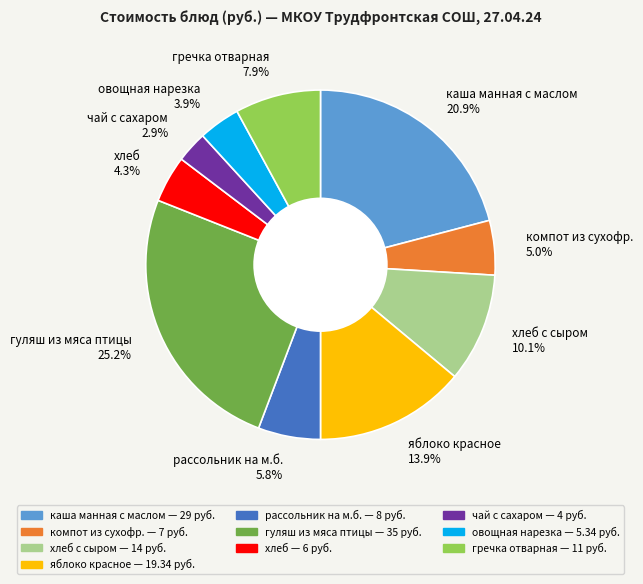

Combined, do чай с сахаром 2.9% and гуляш из мяса птицы 25.2% account for over 50%?

No